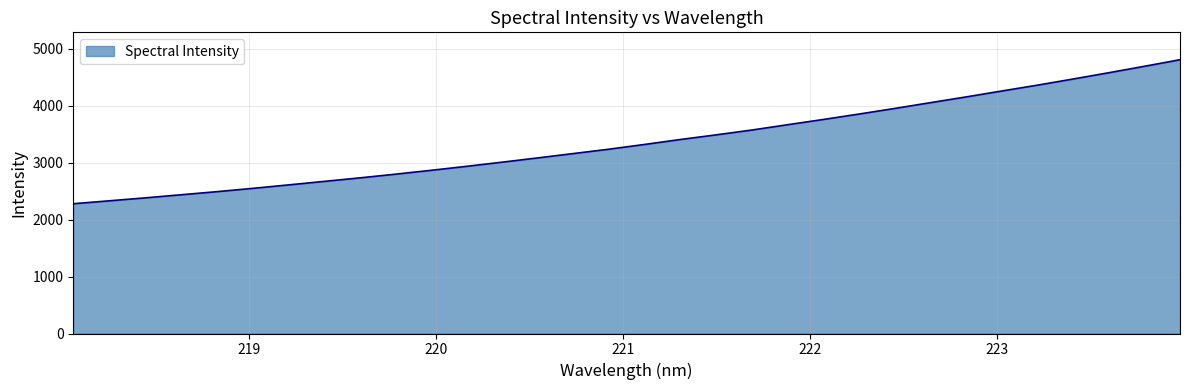

What is the minimum value shown in the chart?

2279.8